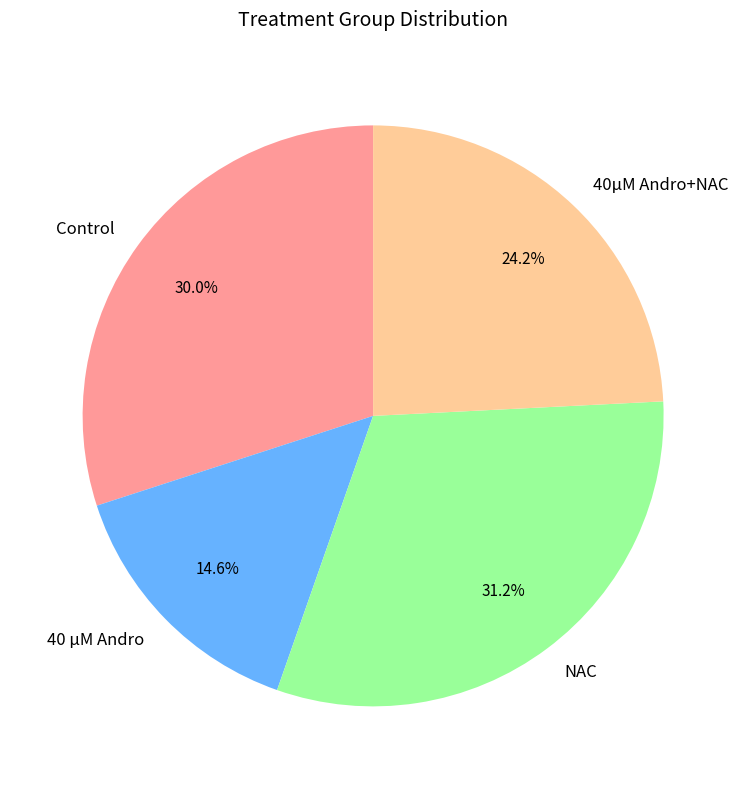

Which slice is the smallest?

40 μM Andro